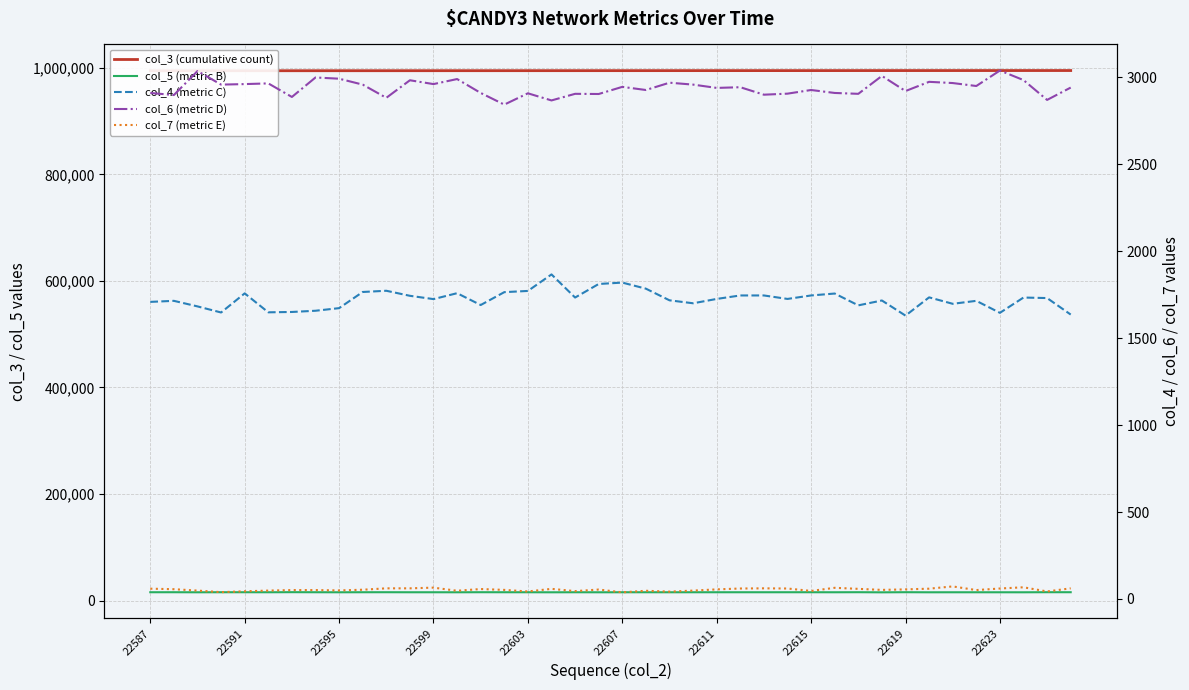

What is the value of the col_7 (metric E) point at the 11th from the left?

61